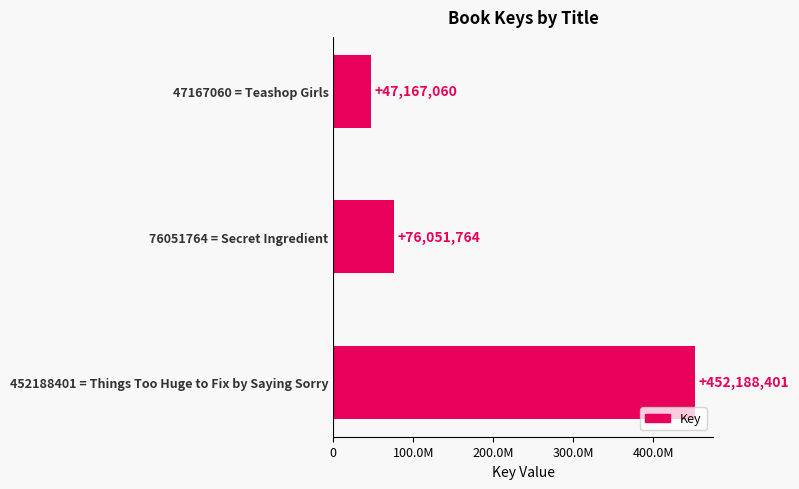

Are the bars horizontal?

Yes